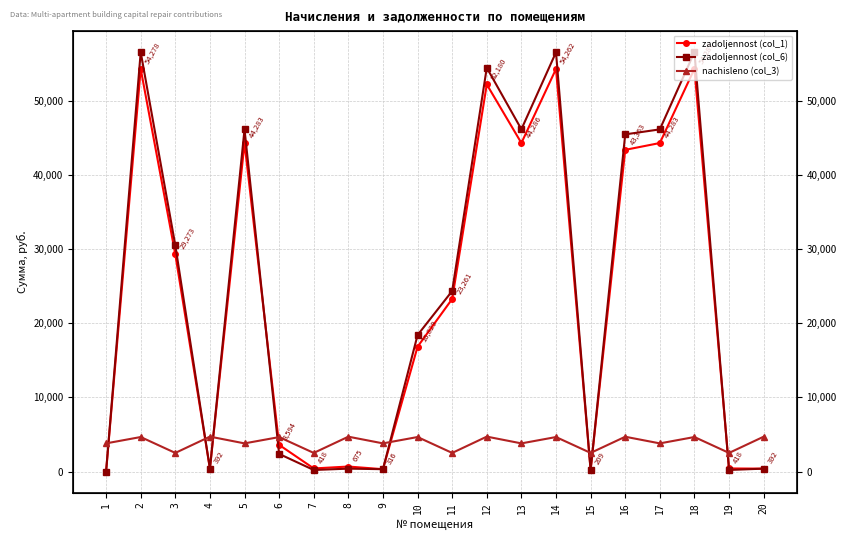

Between 17 and 18, which series saw the biggest shift?

zadoljennost (col_6)